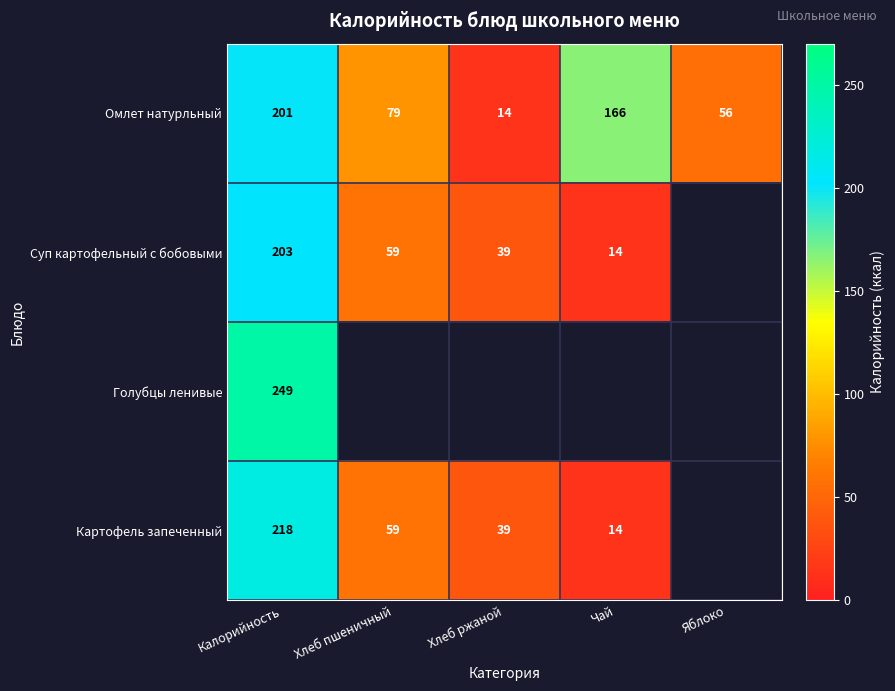

How many distinct data groups are displayed?

4